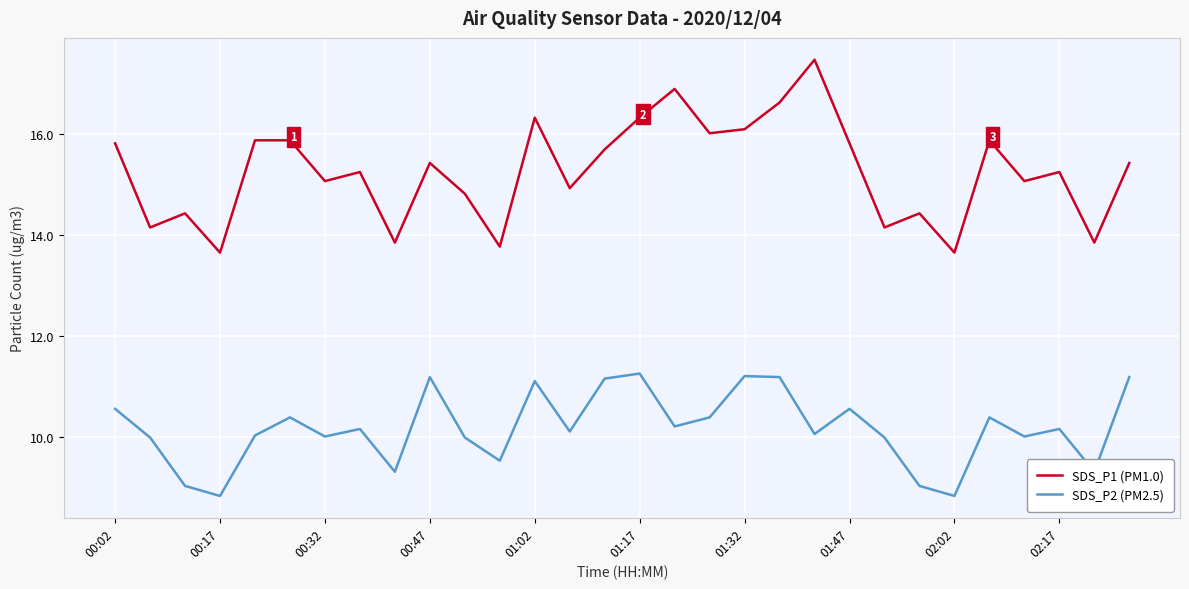

What is the lowest value of the SDS_P1 (PM1.0) series?

13.7